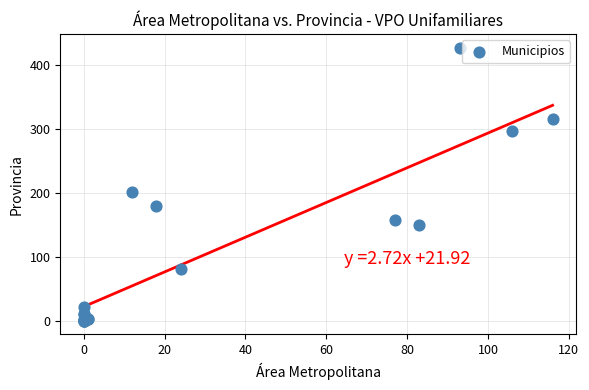

What Y value in the scatter plot is closest to 213?

201